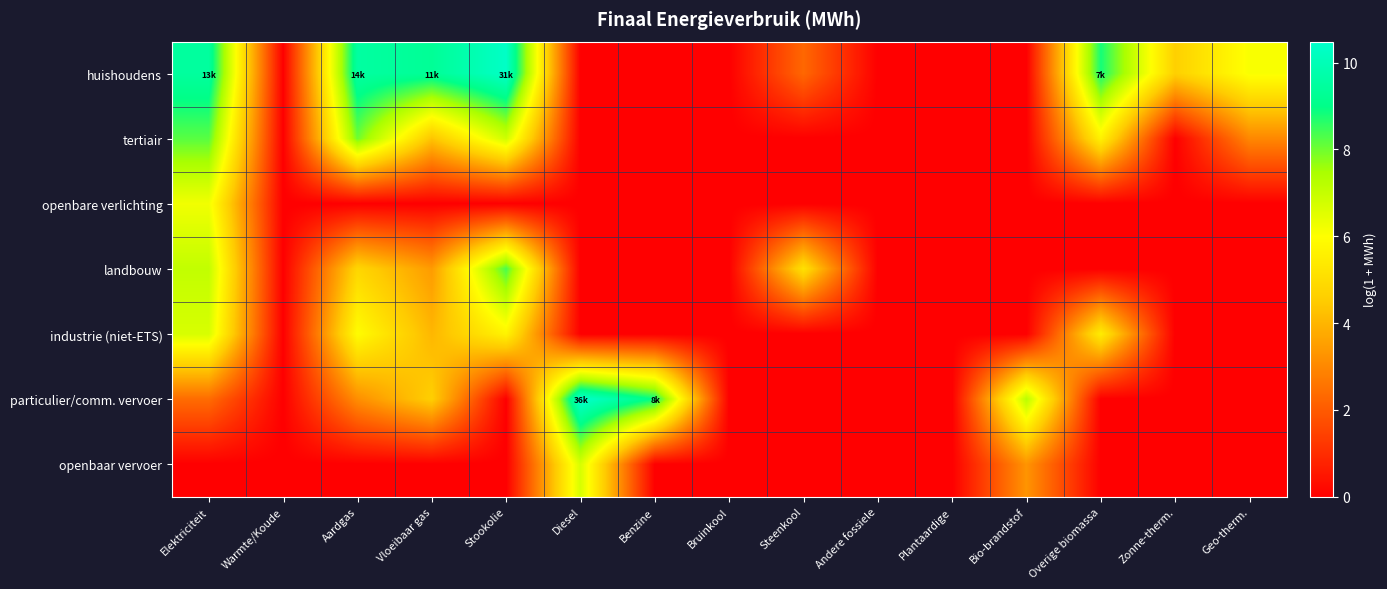

Reading left to right, what are all the values shown in this chart?

huishoudens: Elektriciteit=9.5	Warmte/Koude=0.0	Aardgas=9.5	Vloeibaar gas=9.3	Stookolie=10.4	Diesel=0.0	Benzine=0.0	Bruinkool=0.0	Steenkool=2.3	Andere fossiele=0.0	Plantaardige=0.0	Bio-brandstof=0.0	Overige biomassa=8.8	Zonne-therm.=4.6	Geo-therm.=6.1
tertiair: Elektriciteit=8.2	Warmte/Koude=0.0	Aardgas=8.0	Vloeibaar gas=4.3	Stookolie=6.8	Diesel=0.0	Benzine=0.0	Bruinkool=0.0	Steenkool=0.0	Andere fossiele=0.0	Plantaardige=0.0	Bio-brandstof=0.0	Overige biomassa=5.6	Zonne-therm.=0.0	Geo-therm.=3.0
openbare verlichting: Elektriciteit=6.2	Warmte/Koude=0.0	Aardgas=0.0	Vloeibaar gas=0.0	Stookolie=0.0	Diesel=0.0	Benzine=0.0	Bruinkool=0.0	Steenkool=0.0	Andere fossiele=0.0	Plantaardige=0.0	Bio-brandstof=0.0	Overige biomassa=0.0	Zonne-therm.=0.0	Geo-therm.=0.0
landbouw: Elektriciteit=7.1	Warmte/Koude=0.0	Aardgas=4.8	Vloeibaar gas=3.4	Stookolie=8.4	Diesel=0.0	Benzine=0.0	Bruinkool=0.0	Steenkool=5.1	Andere fossiele=0.0	Plantaardige=0.0	Bio-brandstof=0.0	Overige biomassa=0.0	Zonne-therm.=0.0	Geo-therm.=0.0
industrie (niet-ETS): Elektriciteit=6.7	Warmte/Koude=0.0	Aardgas=5.9	Vloeibaar gas=4.0	Stookolie=5.7	Diesel=0.0	Benzine=0.0	Bruinkool=0.0	Steenkool=0.0	Andere fossiele=0.0	Plantaardige=0.0	Bio-brandstof=0.0	Overige biomassa=5.5	Zonne-therm.=0.0	Geo-therm.=0.0
particulier/comm. vervoer: Elektriciteit=2.4	Warmte/Koude=0.0	Aardgas=3.1	Vloeibaar gas=4.6	Stookolie=0.0	Diesel=10.5	Benzine=8.9	Bruinkool=0.0	Steenkool=0.0	Andere fossiele=0.0	Plantaardige=0.0	Bio-brandstof=7.2	Overige biomassa=0.0	Zonne-therm.=0.0	Geo-therm.=0.0
openbaar vervoer: Elektriciteit=0.0	Warmte/Koude=0.0	Aardgas=0.0	Vloeibaar gas=0.0	Stookolie=0.0	Diesel=6.7	Benzine=0.0	Bruinkool=0.0	Steenkool=0.0	Andere fossiele=0.0	Plantaardige=0.0	Bio-brandstof=3.3	Overige biomassa=0.0	Zonne-therm.=0.0	Geo-therm.=0.0